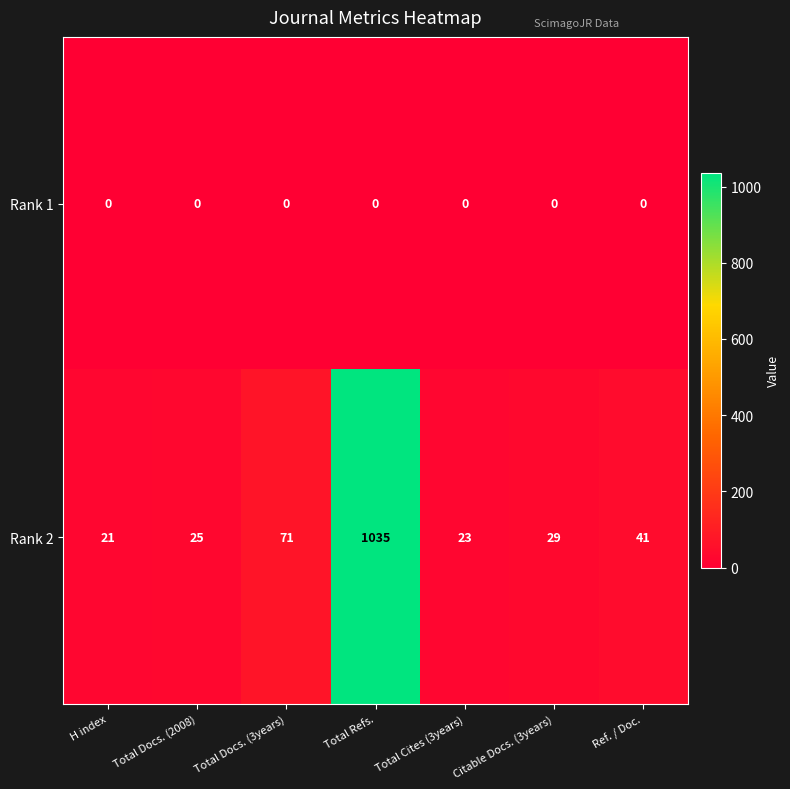

Which category has the highest value across all series?

Total Refs.